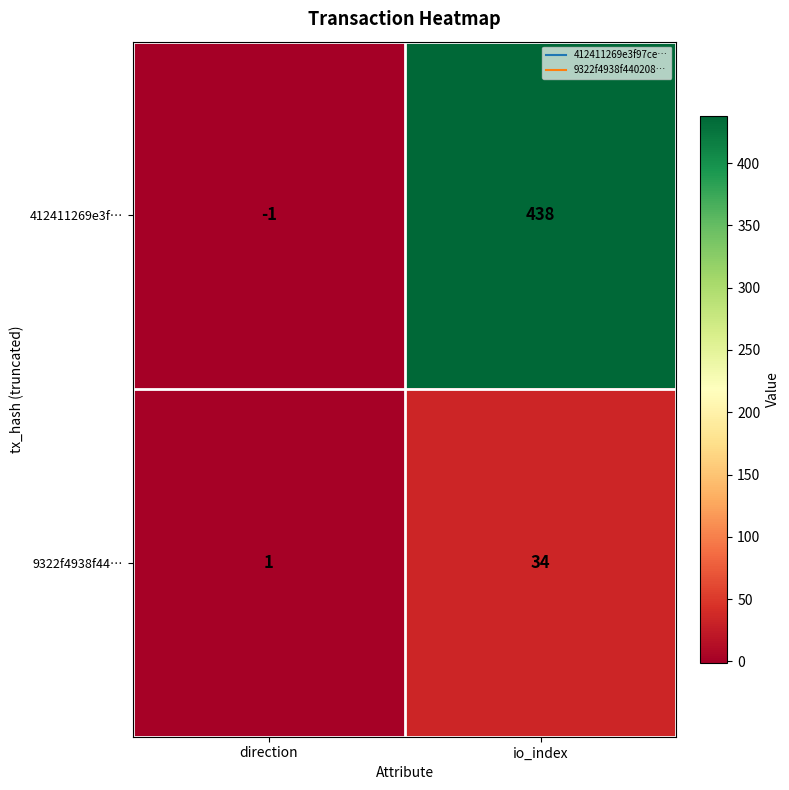

How many distinct data groups are displayed?

2